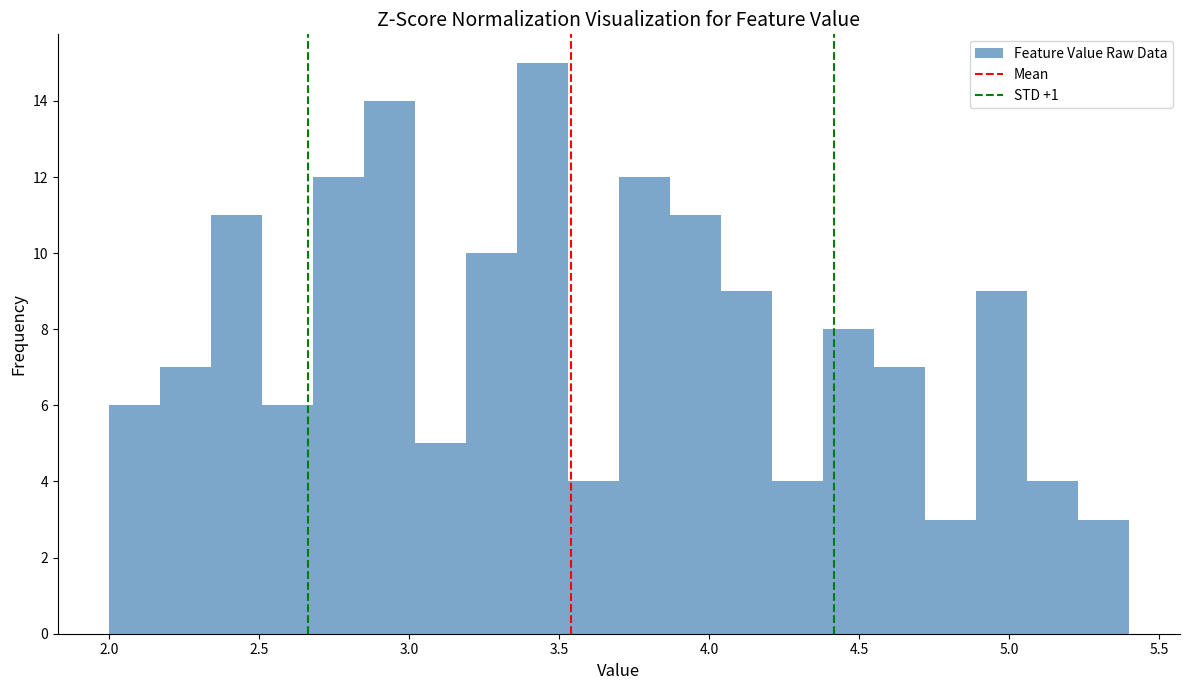

Around what value on the x-axis is the tallest bar? Give the approximate position of its centre, as read against the axis.

3.45